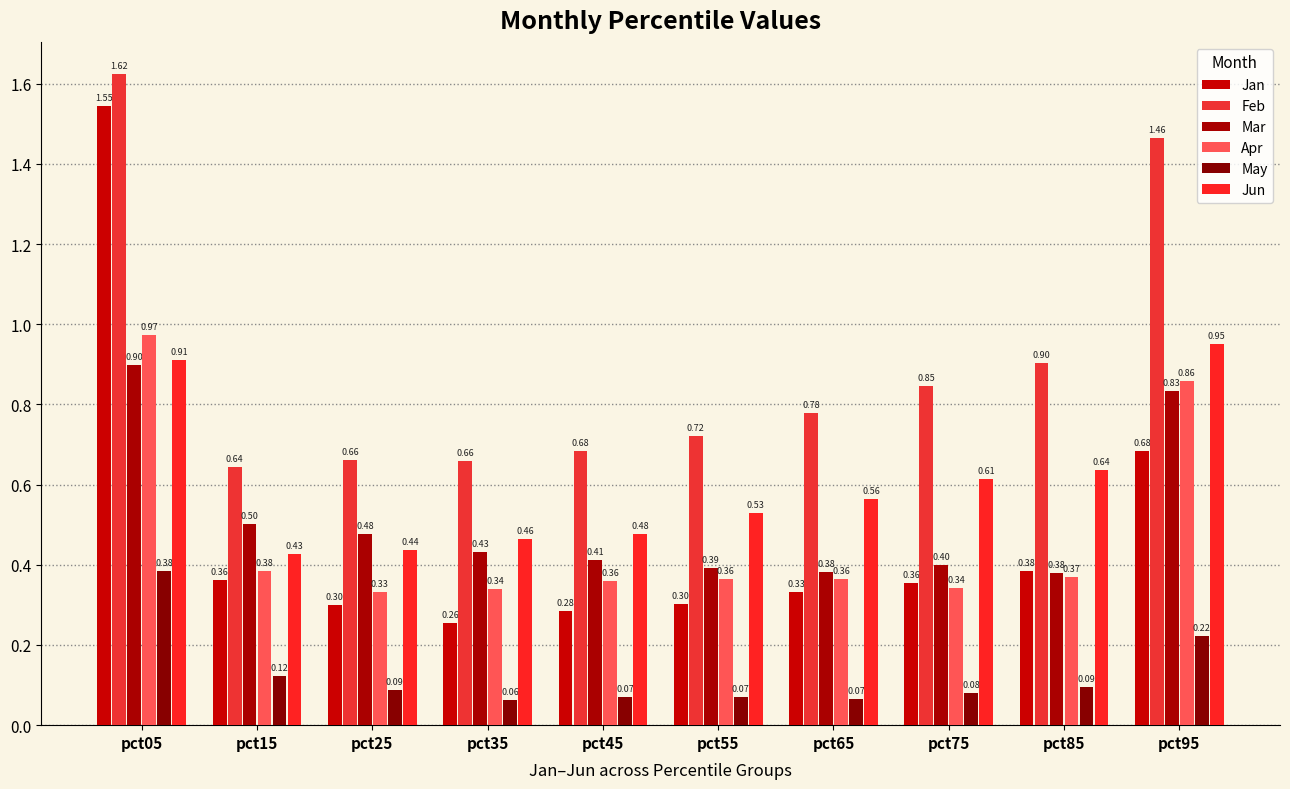

Reading right to left, extract all data points from this chart.

Jan: pct95=0.7	pct85=0.4	pct75=0.4	pct65=0.3	pct55=0.3	pct45=0.3	pct35=0.3	pct25=0.3	pct15=0.4	pct05=1.5
Feb: pct95=1.5	pct85=0.9	pct75=0.8	pct65=0.8	pct55=0.7	pct45=0.7	pct35=0.7	pct25=0.7	pct15=0.6	pct05=1.6
Mar: pct95=0.8	pct85=0.4	pct75=0.4	pct65=0.4	pct55=0.4	pct45=0.4	pct35=0.4	pct25=0.5	pct15=0.5	pct05=0.9
Apr: pct95=0.9	pct85=0.4	pct75=0.3	pct65=0.4	pct55=0.4	pct45=0.4	pct35=0.3	pct25=0.3	pct15=0.4	pct05=1.0
May: pct95=0.2	pct85=0.1	pct75=0.1	pct65=0.1	pct55=0.1	pct45=0.1	pct35=0.1	pct25=0.1	pct15=0.1	pct05=0.4
Jun: pct95=1.0	pct85=0.6	pct75=0.6	pct65=0.6	pct55=0.5	pct45=0.5	pct35=0.5	pct25=0.4	pct15=0.4	pct05=0.9